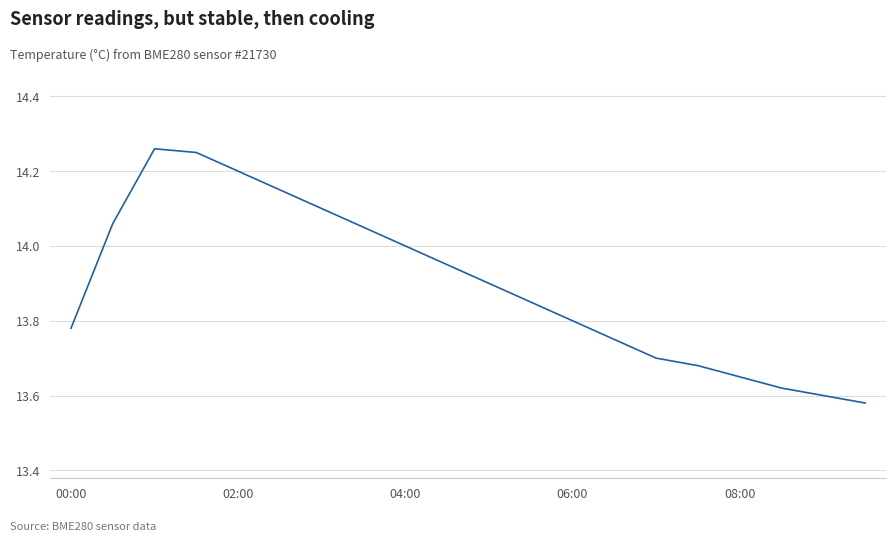

What is the difference between the maximum and minimum values?

0.7